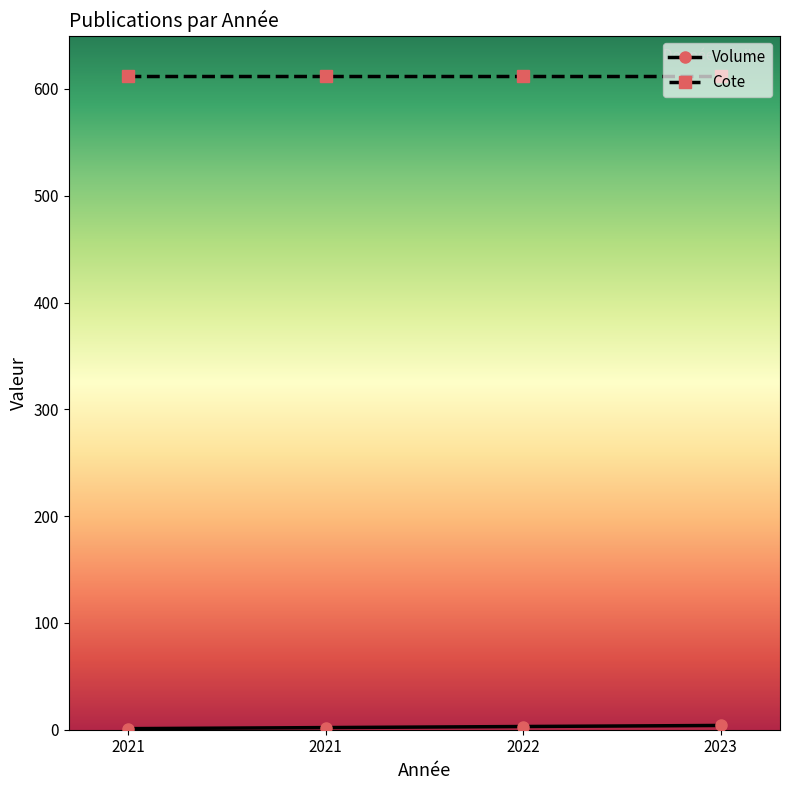

List the series in order of their peak value, highest first.

Cote, Volume